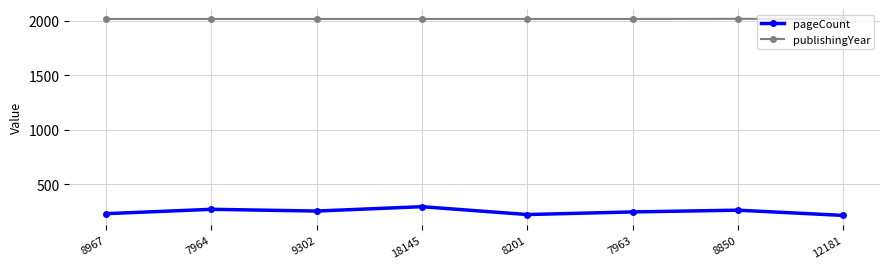

How many interior local peaks does the pageCount series have?

3